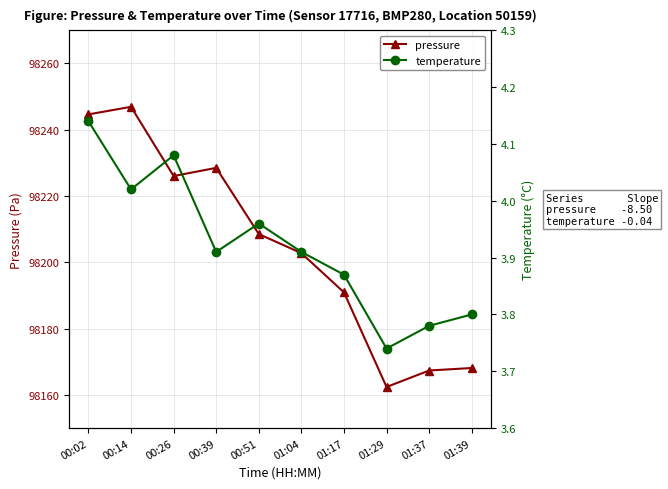

What is the difference between the maximum and minimum values in the temperature series?

0.4